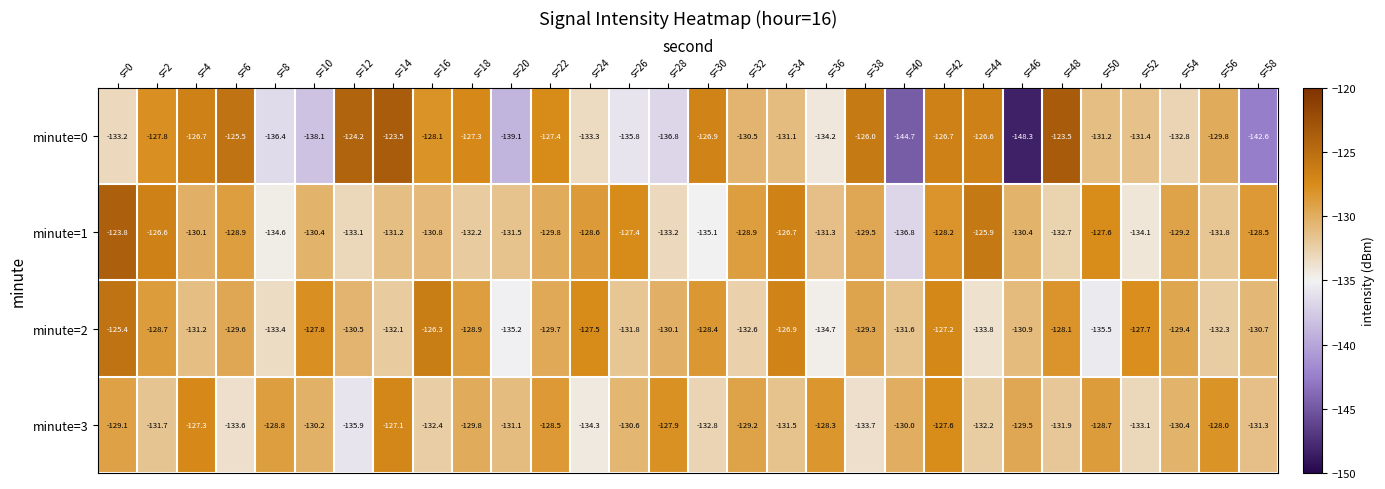

How many values in the minute=0 series are below -130?

16